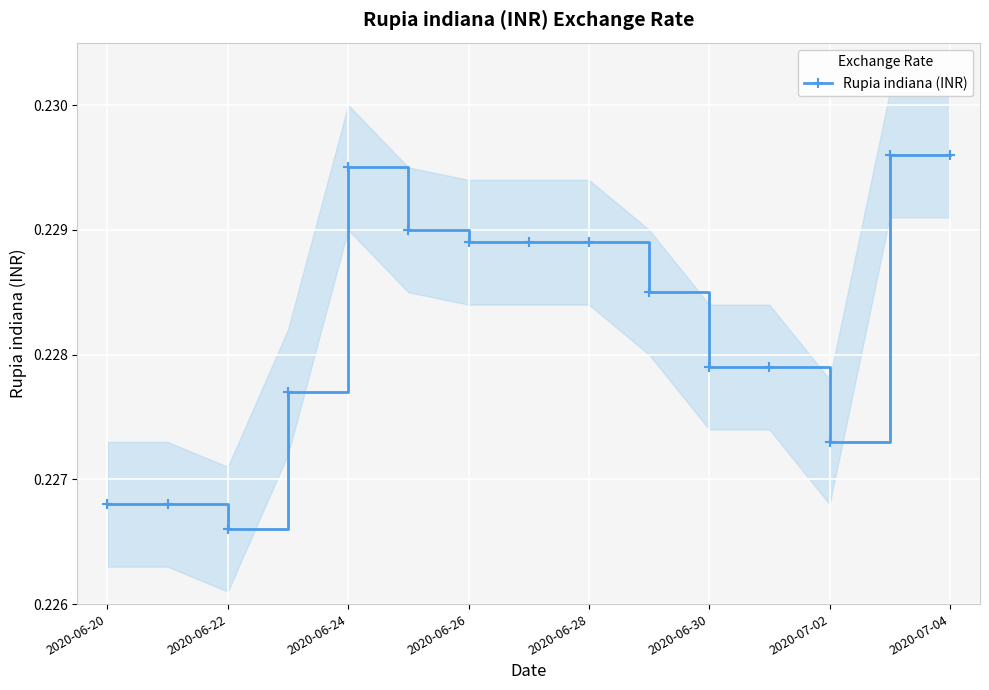

What is the sum of all values?

3.4